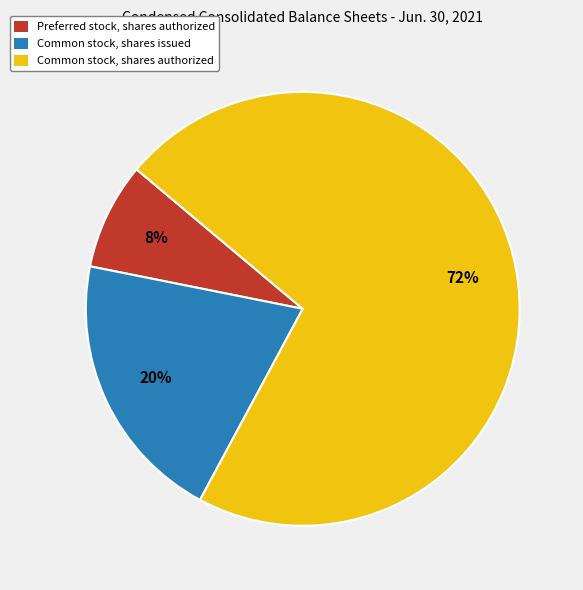

Which has a higher value, Common stock, shares issued or Preferred stock, shares authorized?

Common stock, shares issued